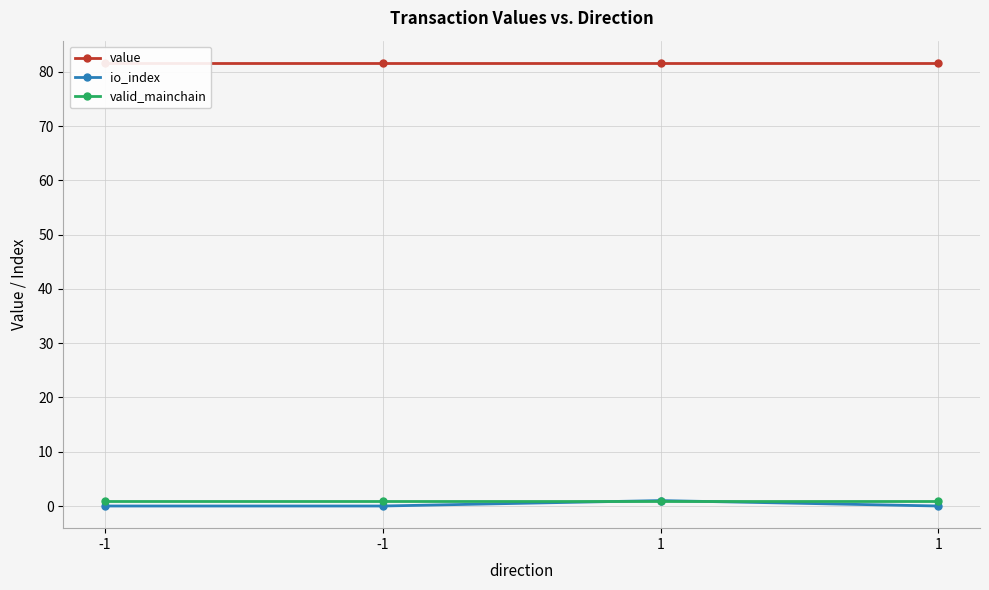

True or false: value has a value of 37.8 at -1.

False